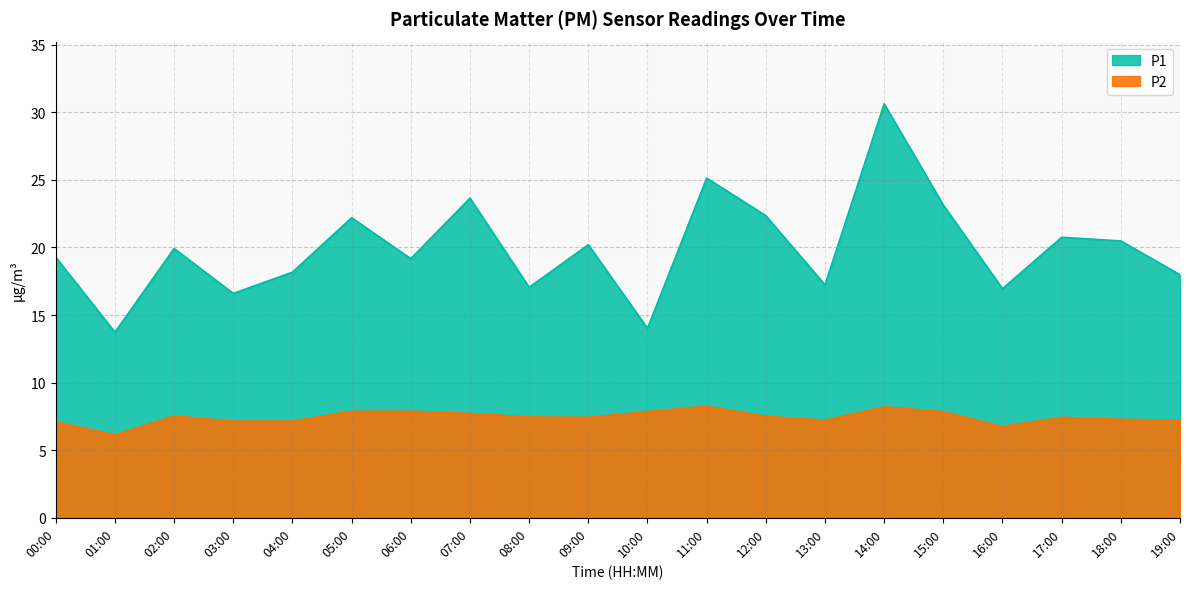

How many interior local valleys does the P1 series have?

7